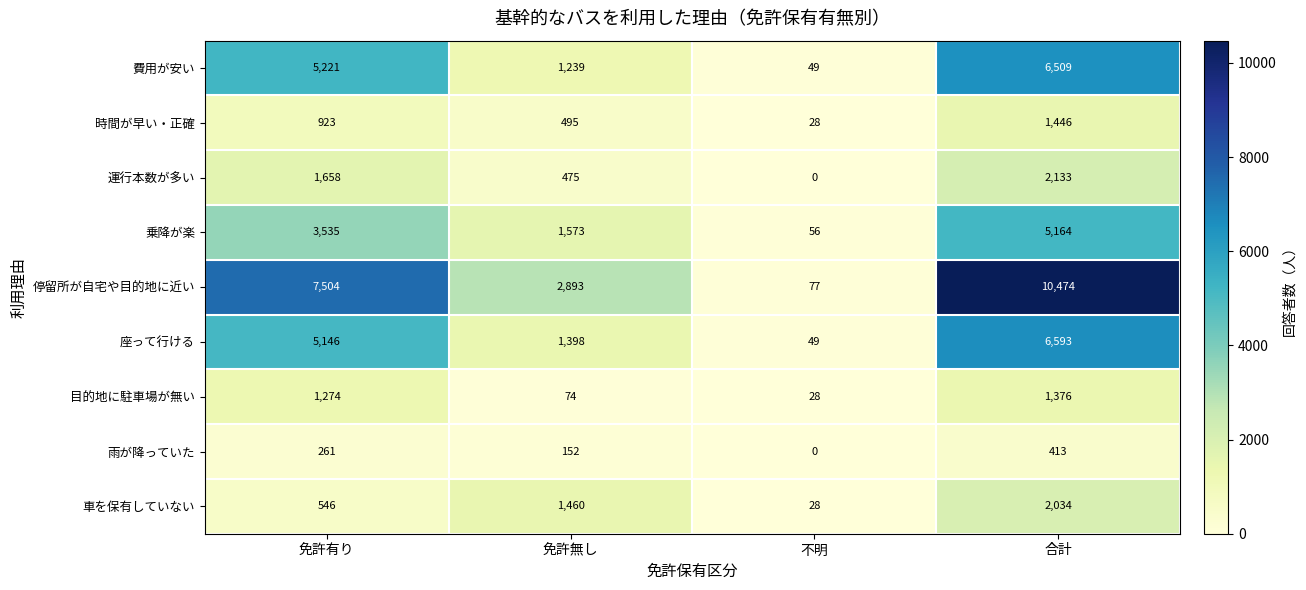

Count the 雨が降っていた values in the range 152 to 413.

3